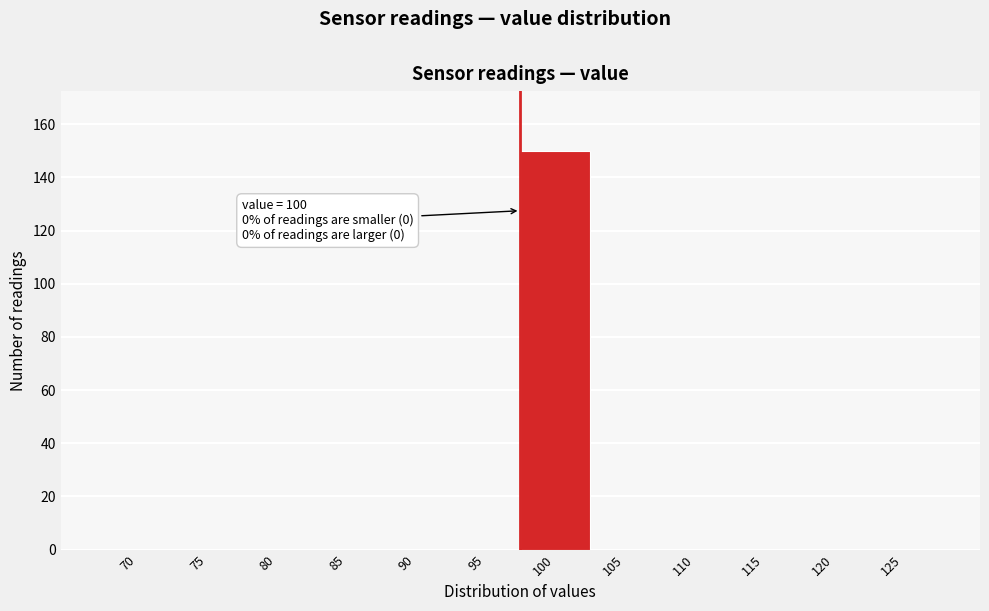

Reading left to right, list all the values displayed in this chart.

70=0	75=0	80=0	85=0	90=0	95=0	100=150	105=0	110=0	115=0	120=0	125=0